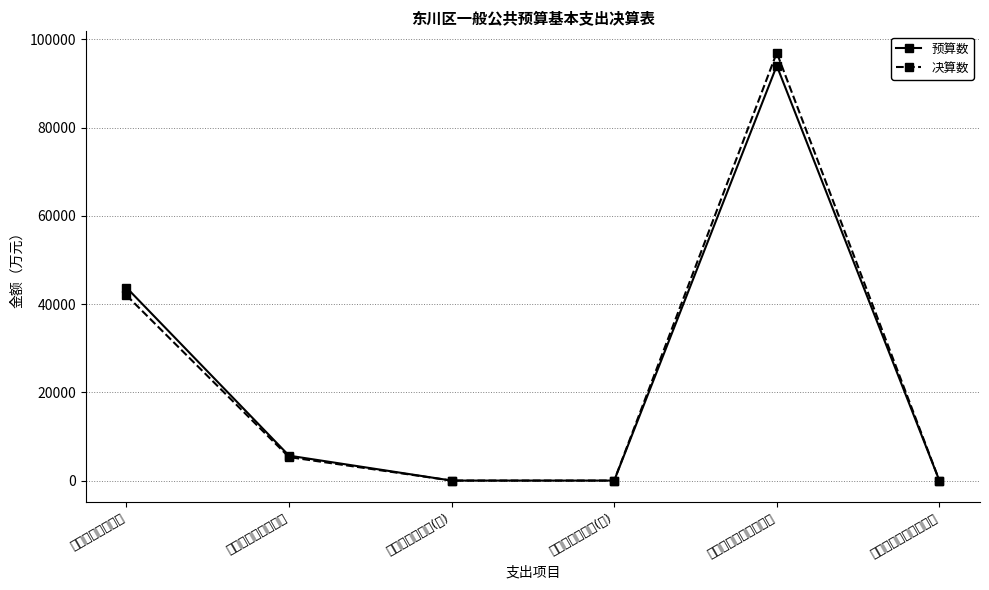

True or false: 预算数 and 决算数 intersect in this chart.

False